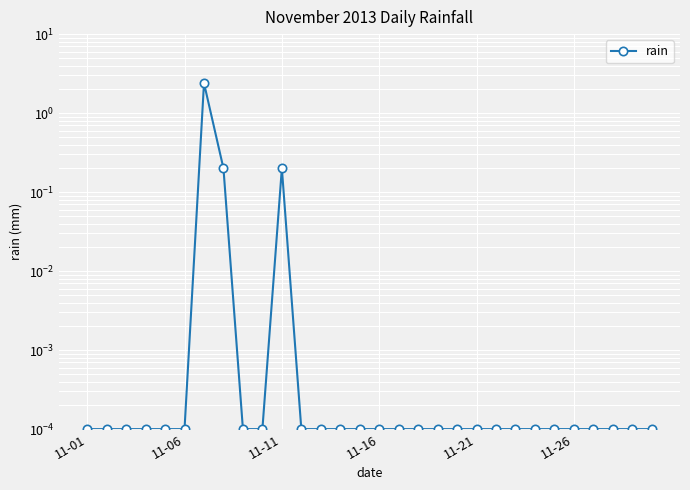

Between 22 and 28, which is larger?

22